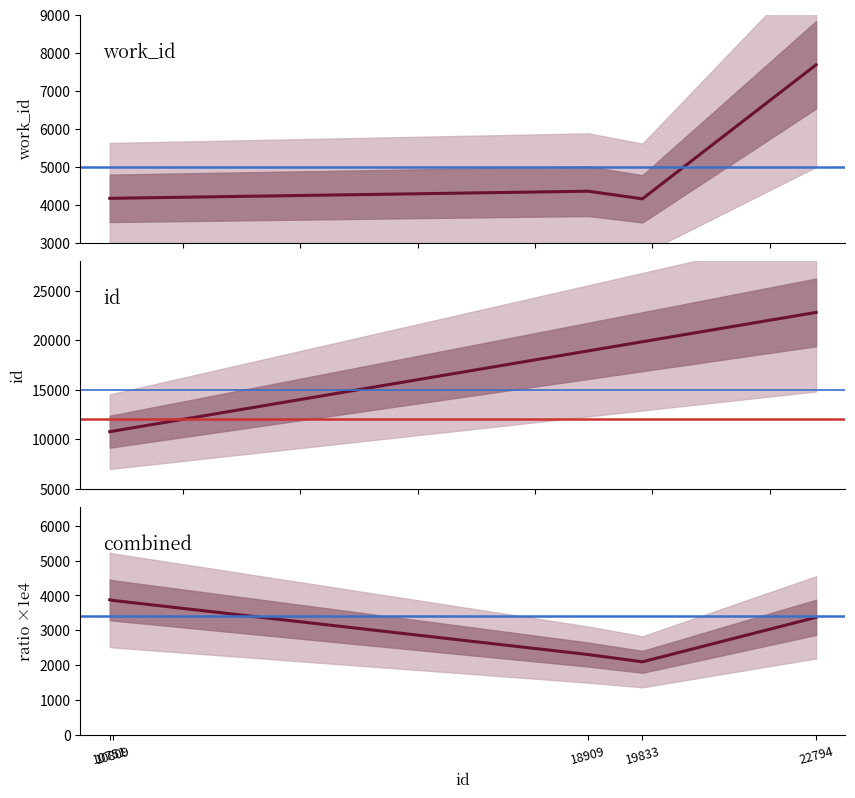

The work_id series shows 4167 at 10751. True or false?

True